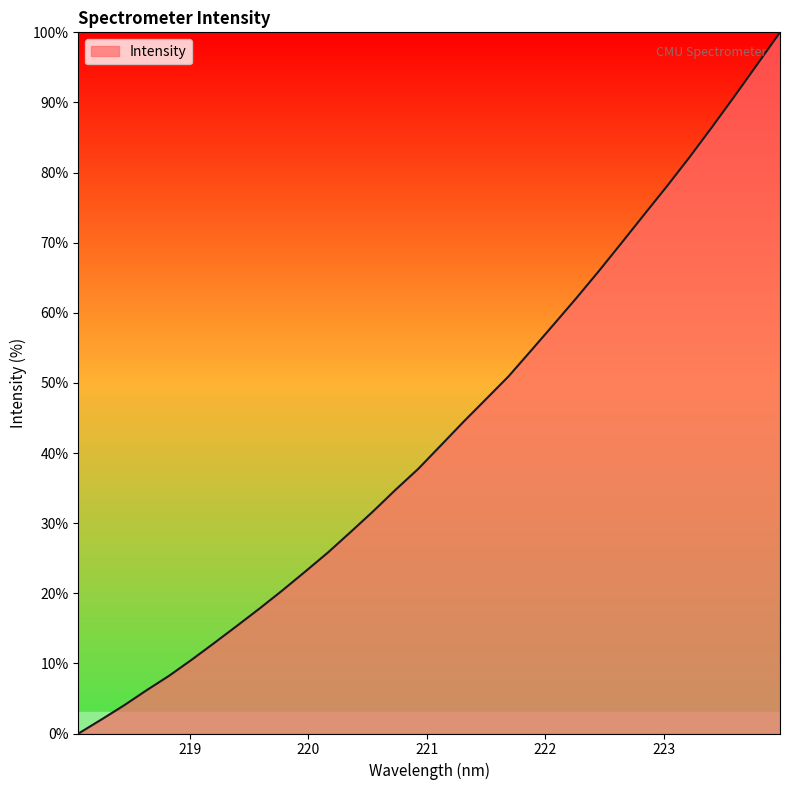

Does the chart have visible grid lines?

No